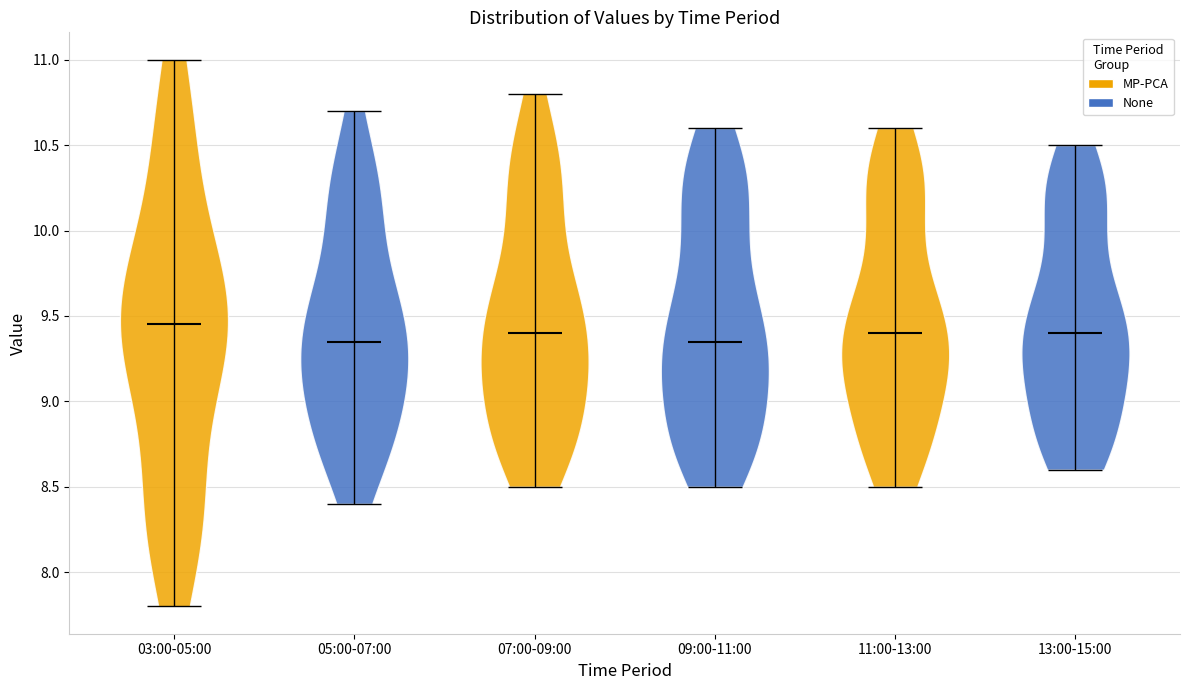

Where does the median line of the violin for 03:00-05:00 sit on the y-axis? The values are not printed on the chart, so give them approximately, as read against the axis.

9.45